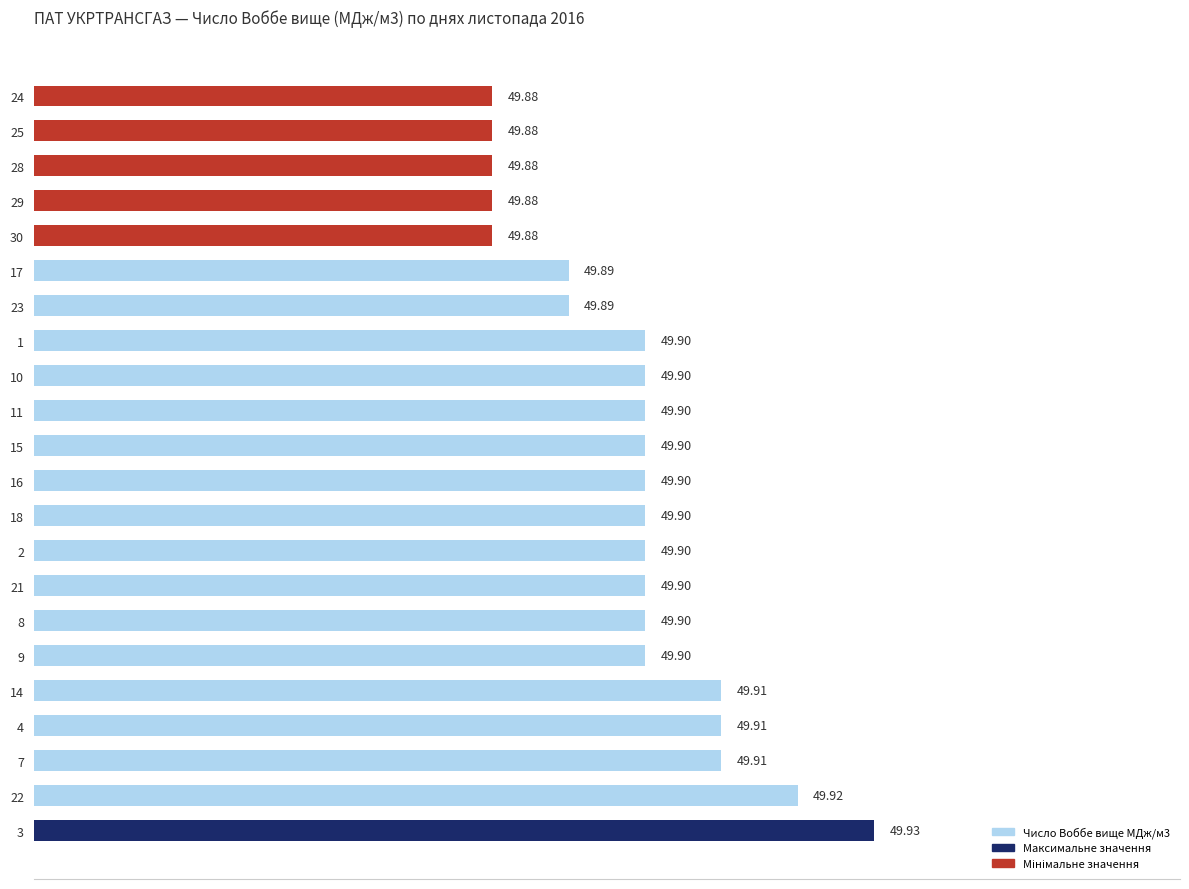

What is the average value?

49.9